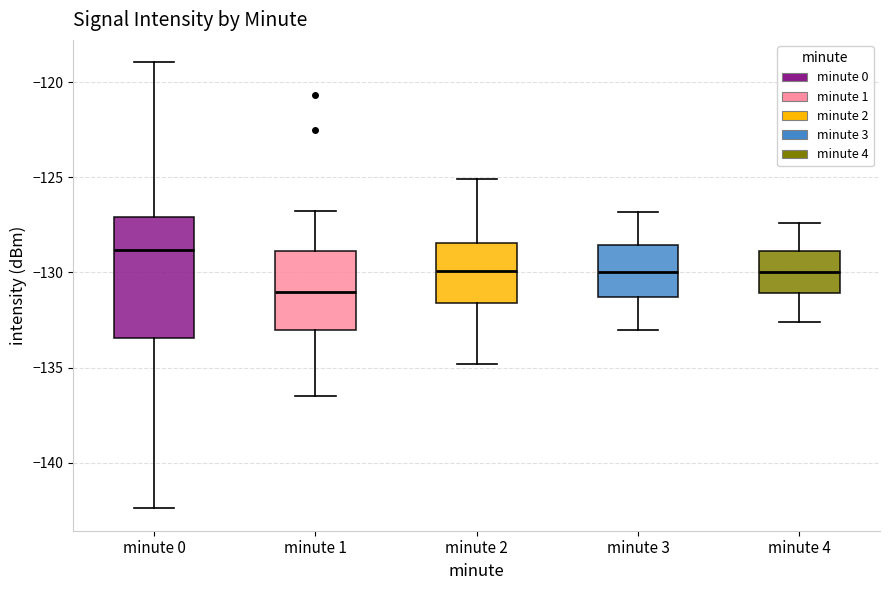

Reading left to right, transcribe this box plot: for each box, give where its median line is, the range the box spans, and where its two whiskers end, as read against the y-axis. The values are not printed on the chart, so give them approximately, as read against the axis.

minute 0: median -129.0, box -133.5 to -127.0, whiskers -142.5 to -119.0
minute 1: median -131.0, box -133.0 to -129.0, whiskers -136.5 to -127.0
minute 2: median -130.0, box -131.5 to -128.5, whiskers -135.0 to -125.0
minute 3: median -130.0, box -131.5 to -128.5, whiskers -133.0 to -127.0
minute 4: median -130.0, box -131.0 to -129.0, whiskers -132.5 to -127.5